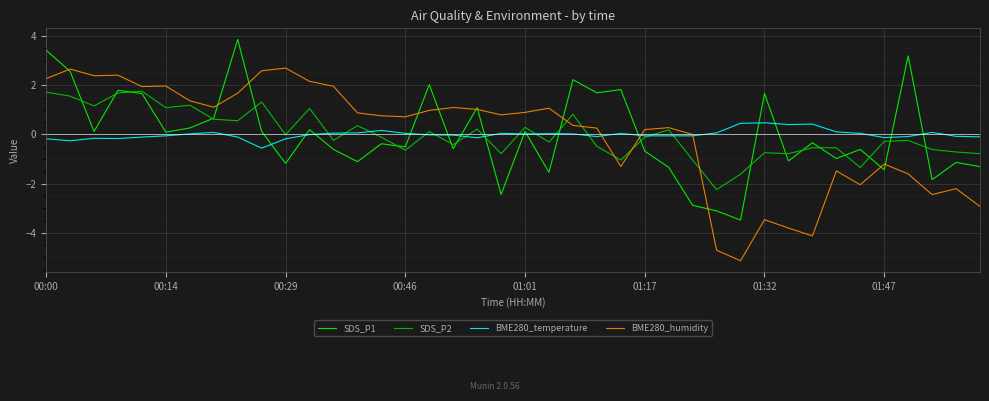

What is the highest value of the BME280_humidity series?

2.7